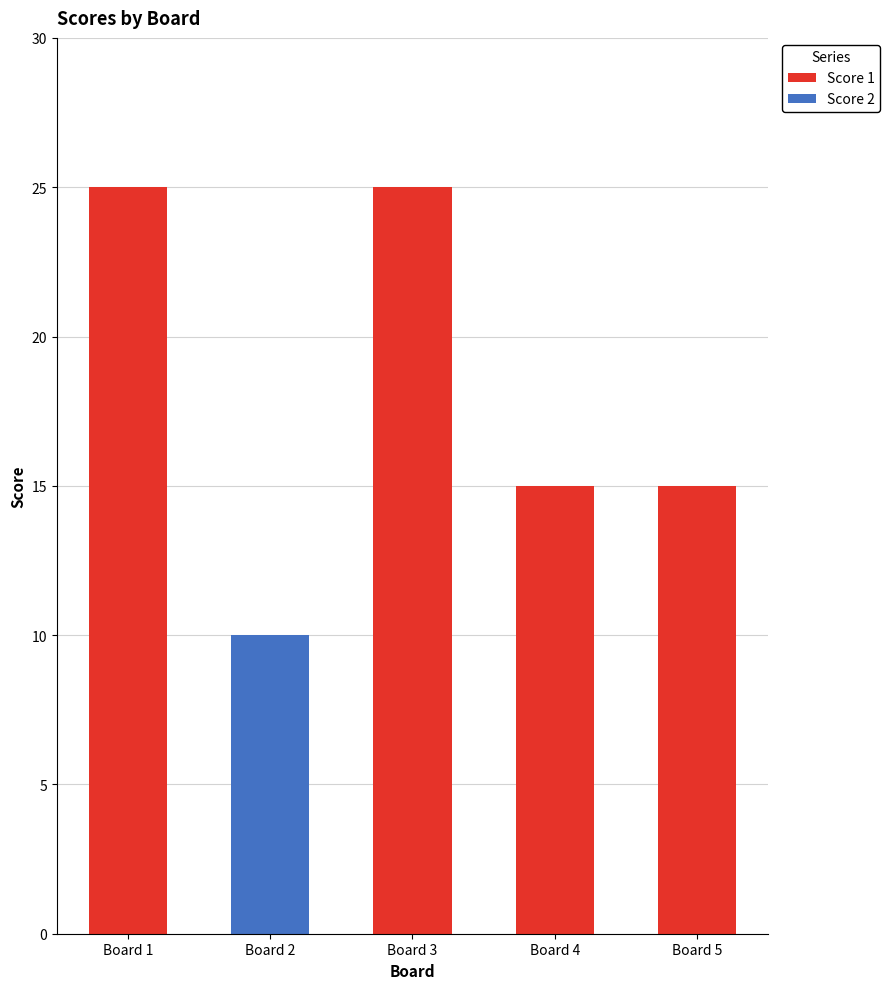

True or false: Score 1 has a value of 15 at Board 4.

True